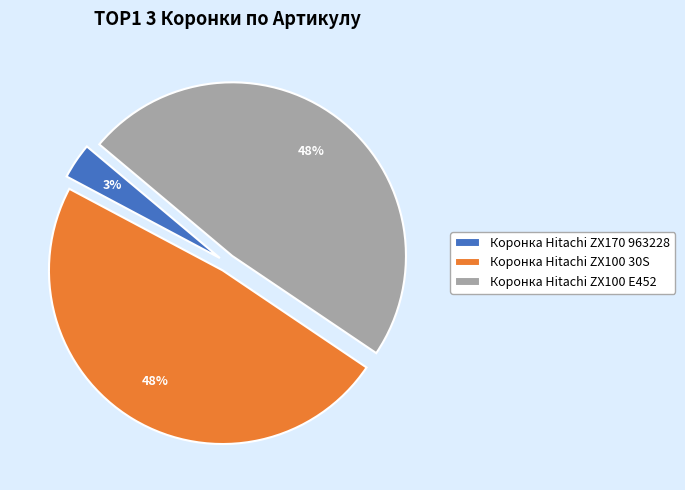

How many slices are in this pie chart?

3